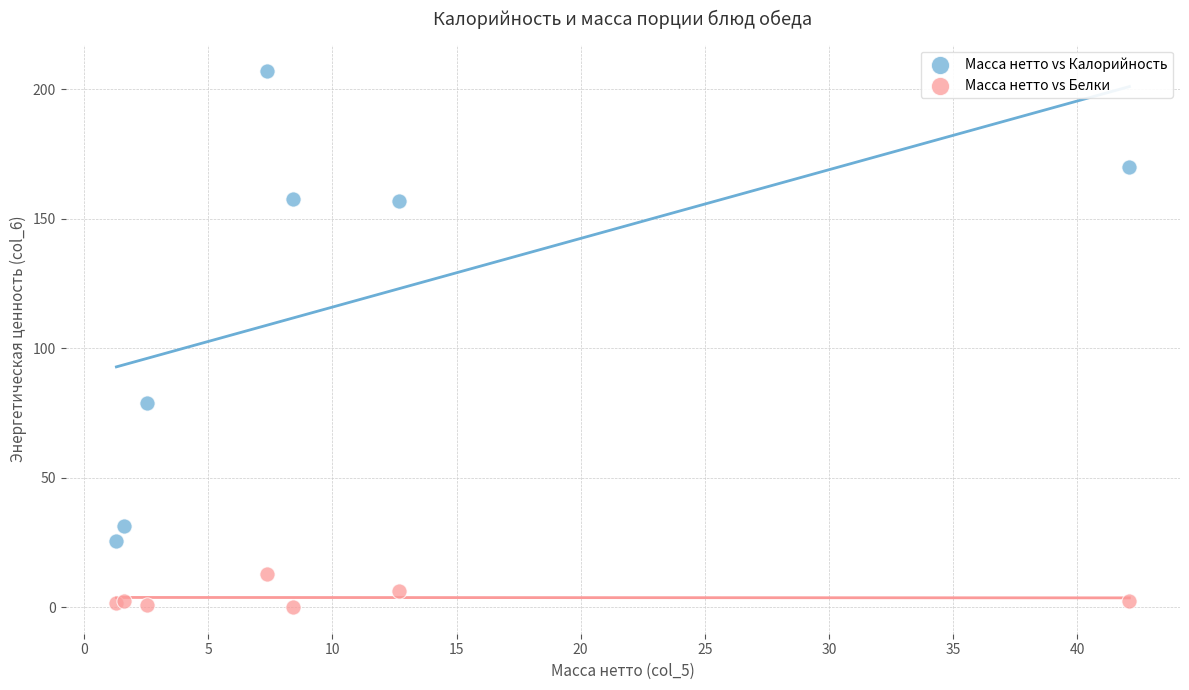

Which series has the widest spread of Y values?

Масса нетто vs Калорийность